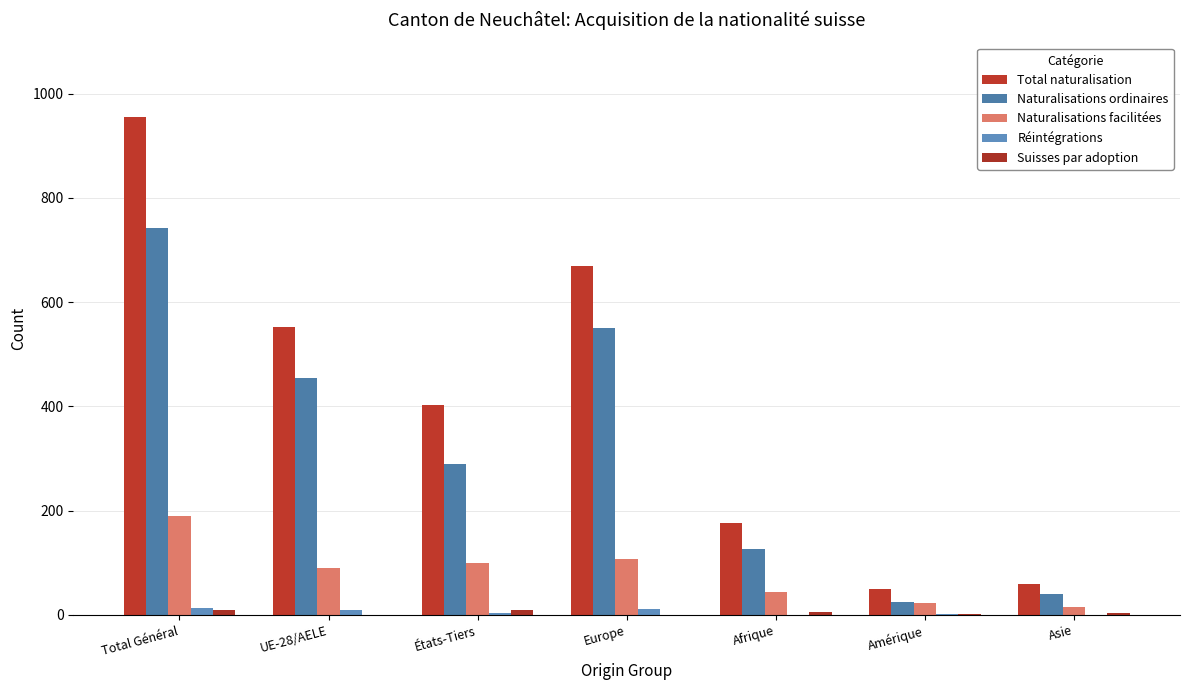

How many distinct data groups are displayed?

5